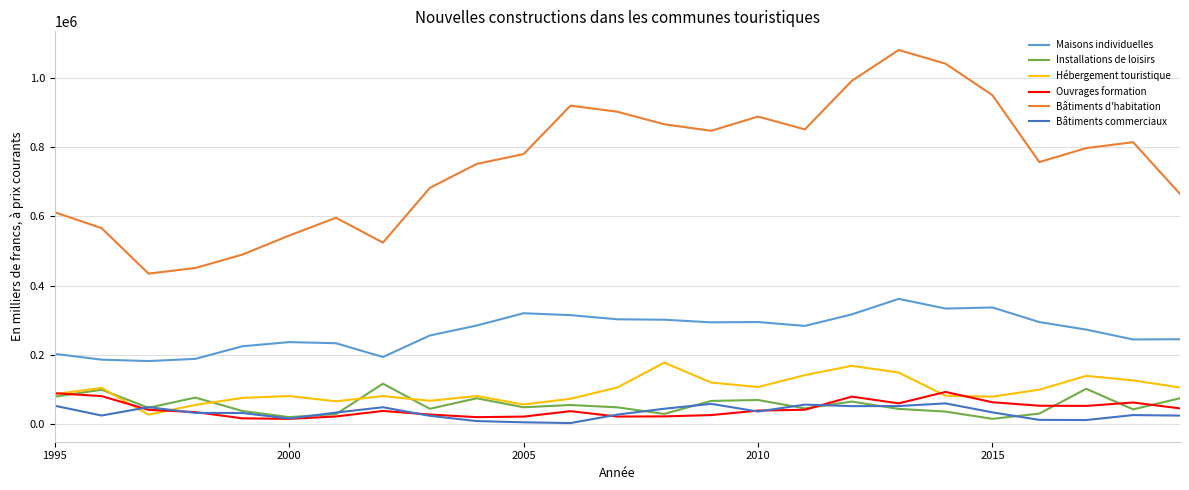

Which series has the widest spread of values?

Bâtiments d'habitation